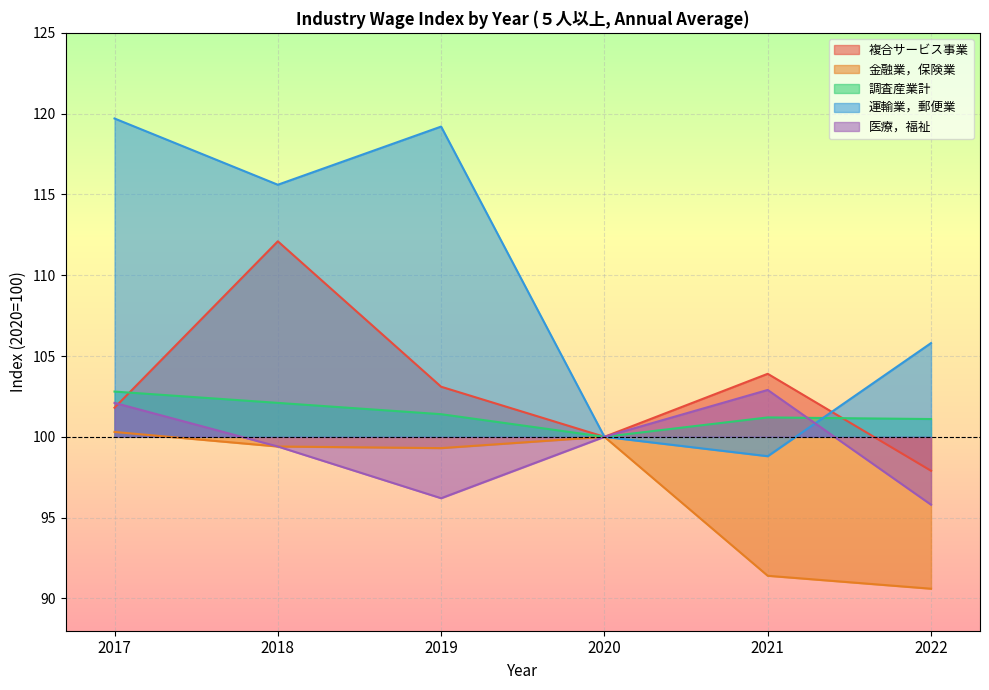

What is the difference between the highest and lowest values at 2017?

19.4